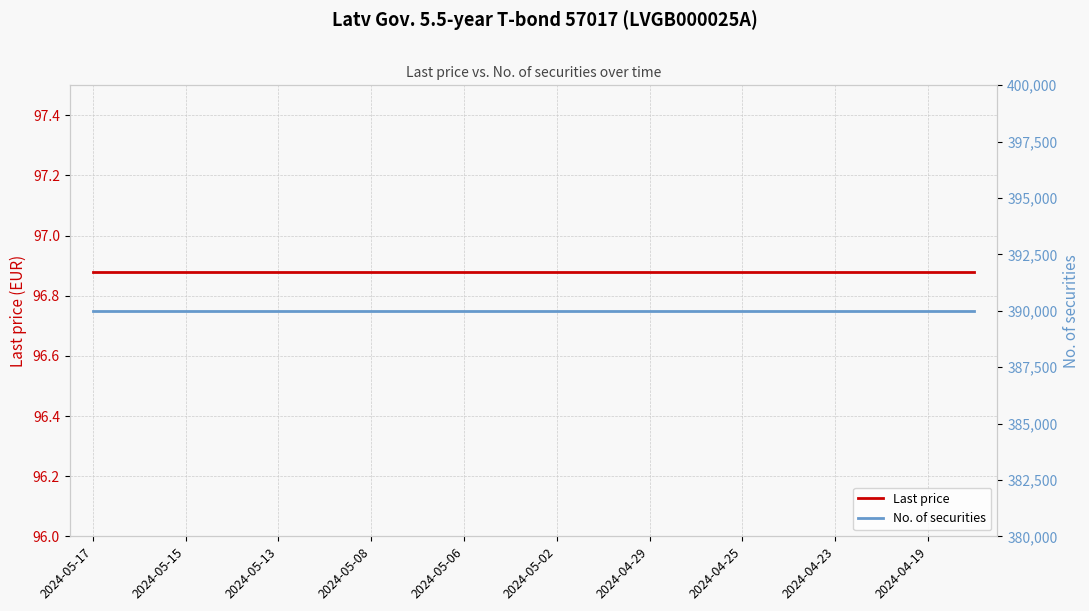

At which label is No. of securities closest to 390001?

2024-05-17